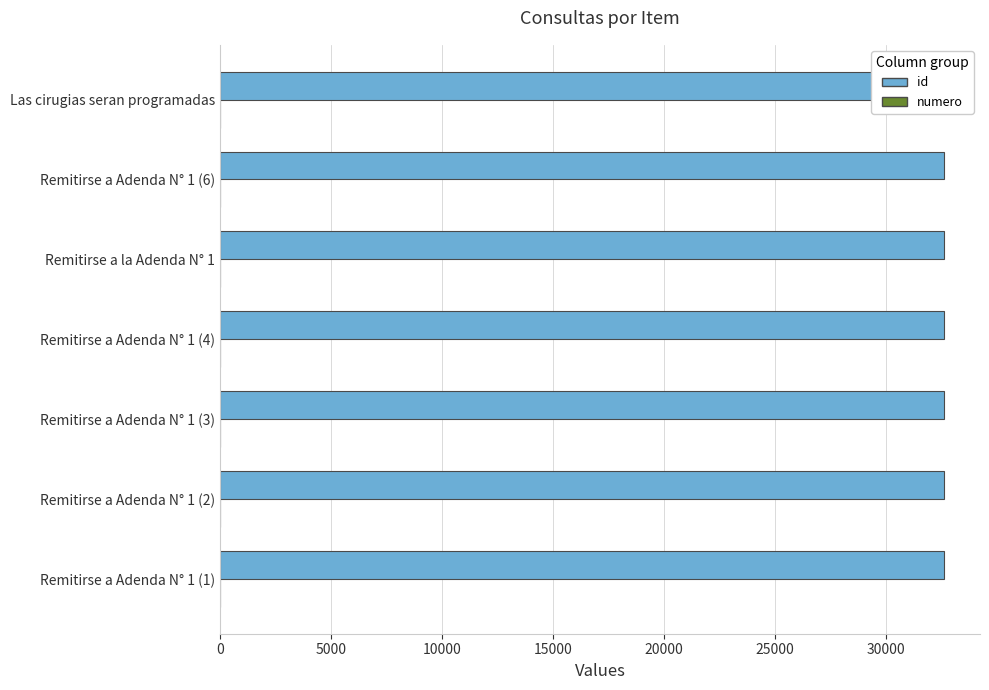

What are all the series names shown in the legend?

id, numero